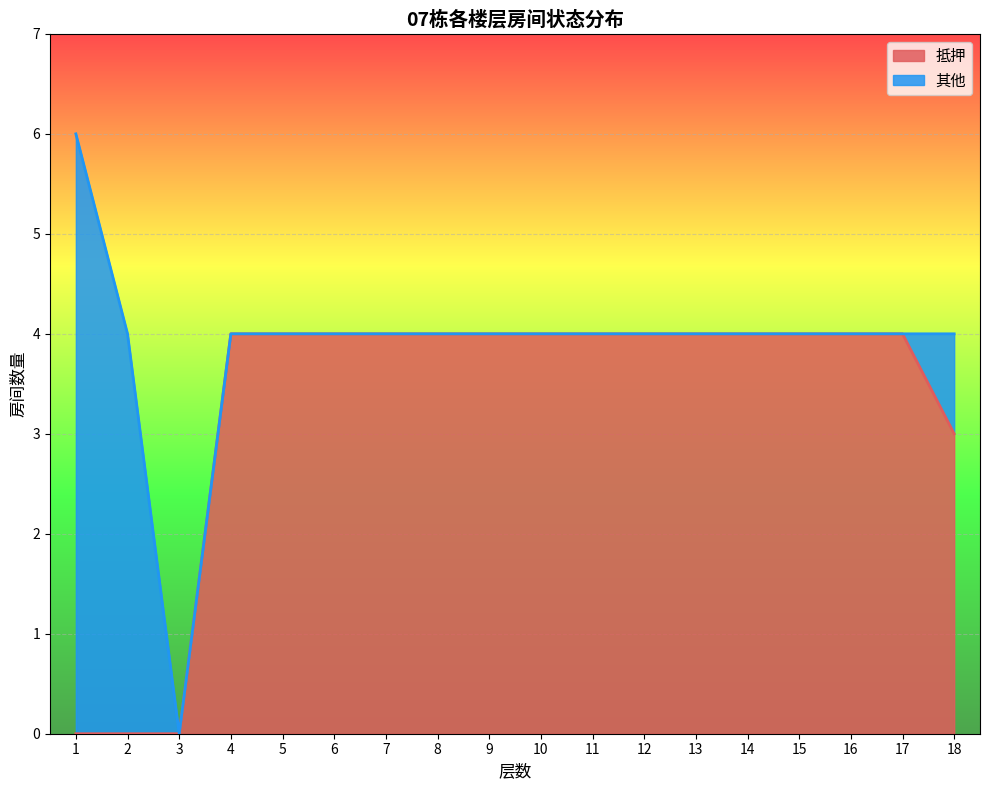

Is it true that the value at 16 is 4?

True